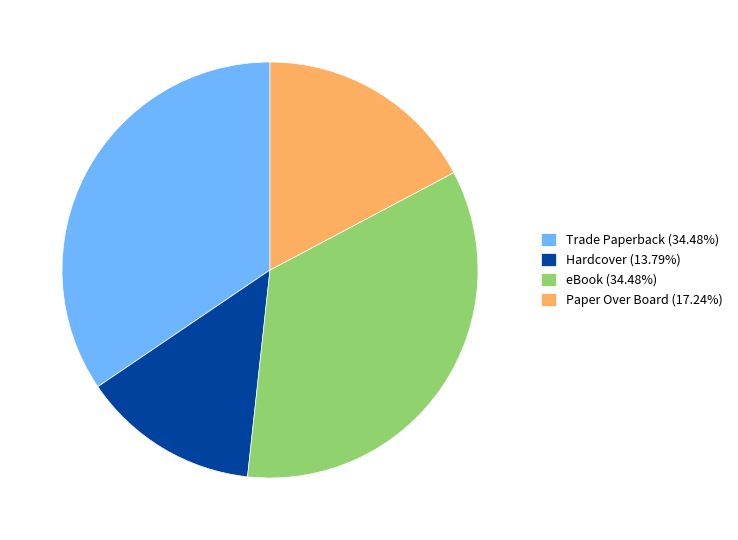

Do Paper Over Board (17.24%) and Trade Paperback (34.48%) together represent more than half of the pie?

Yes